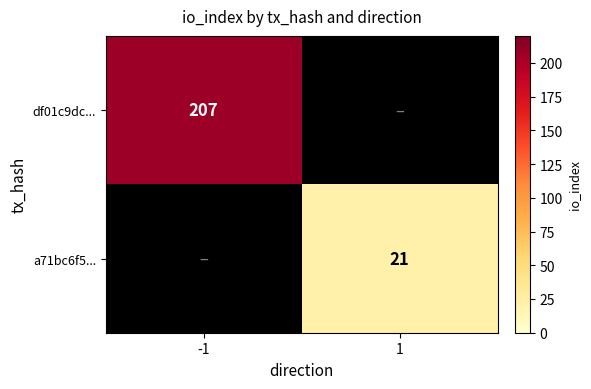

True or false: a71bc6f5... has a value of 37.8 at 1.

False